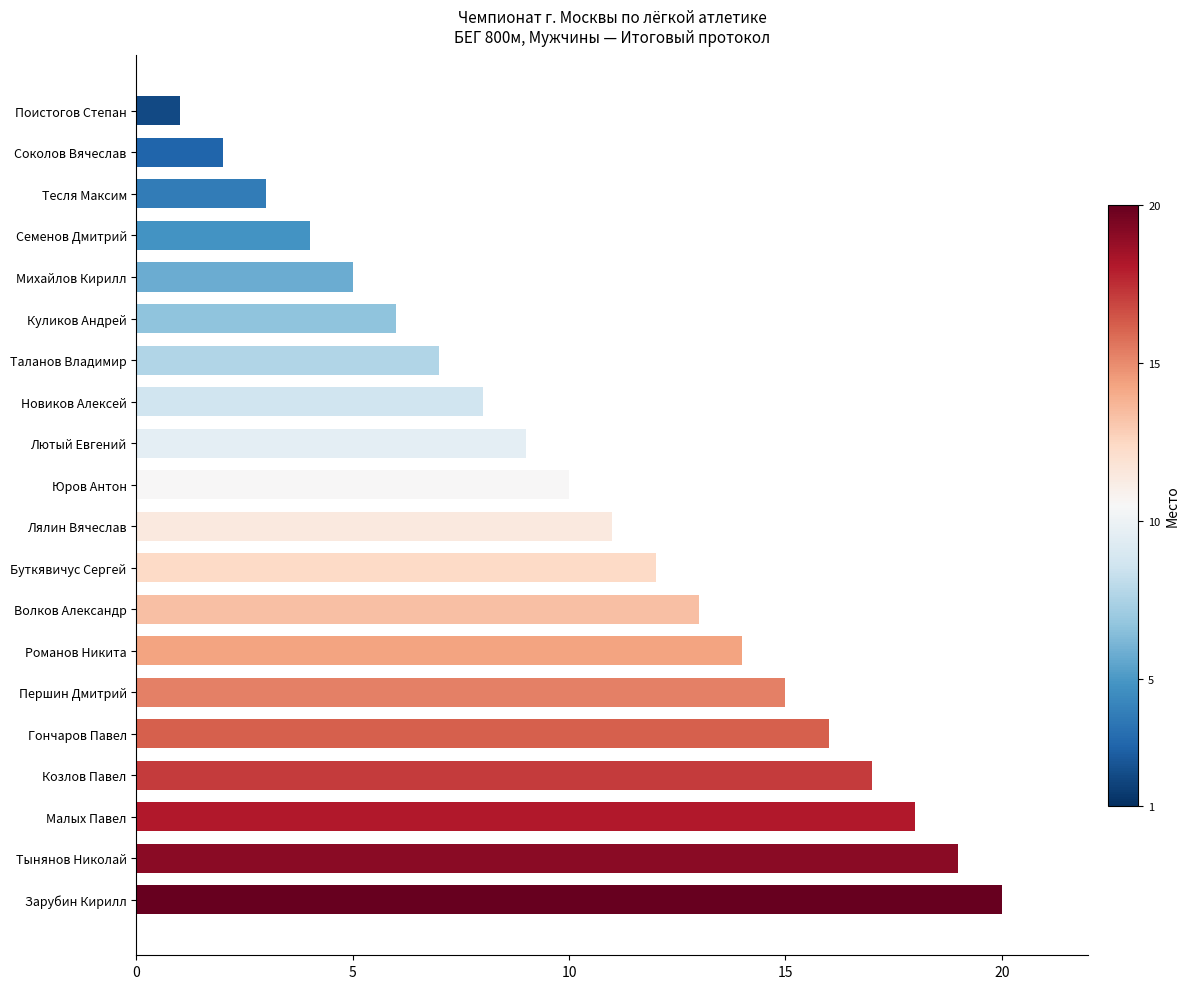

The chart shows a value of 15 at Першин Дмитрий. True or false?

True